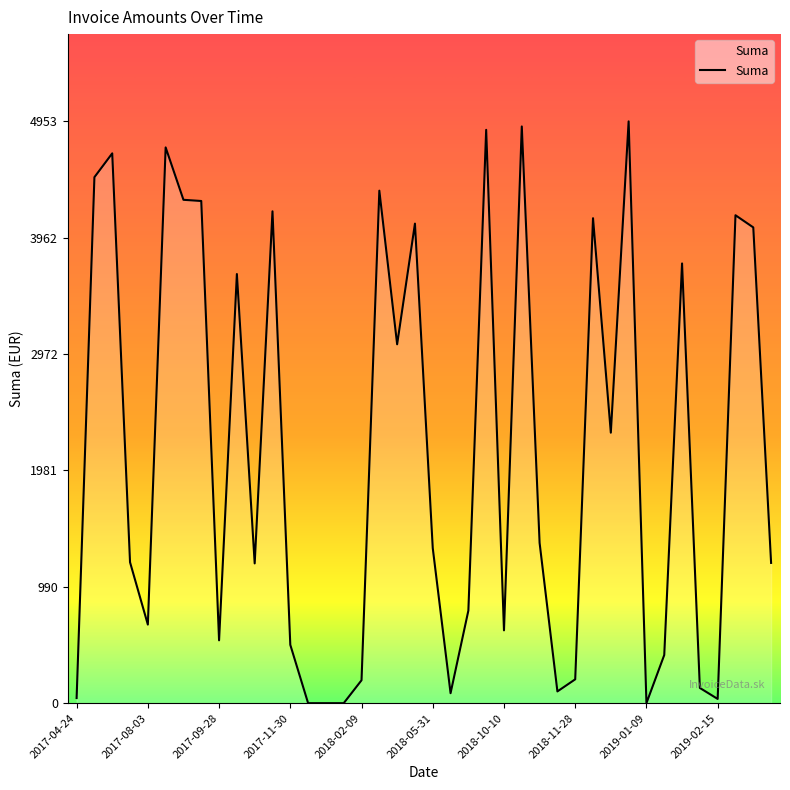

What is the difference between the maximum and minimum values?

4953.6